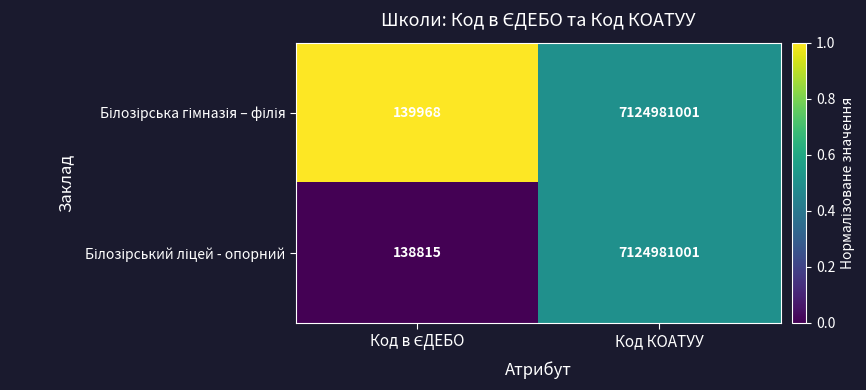

Count the number of categories in the chart.

2